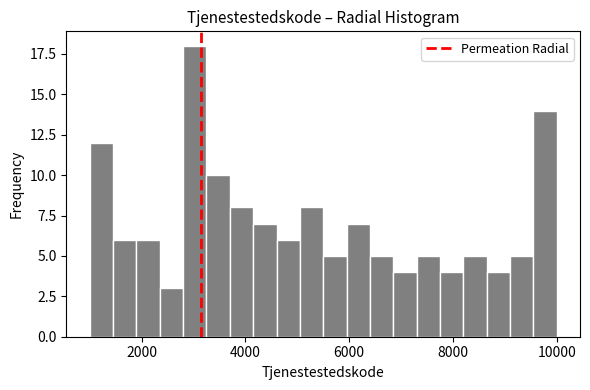

Around what value on the x-axis is the tallest bar? Give the approximate position of its centre, as read against the axis.

3000